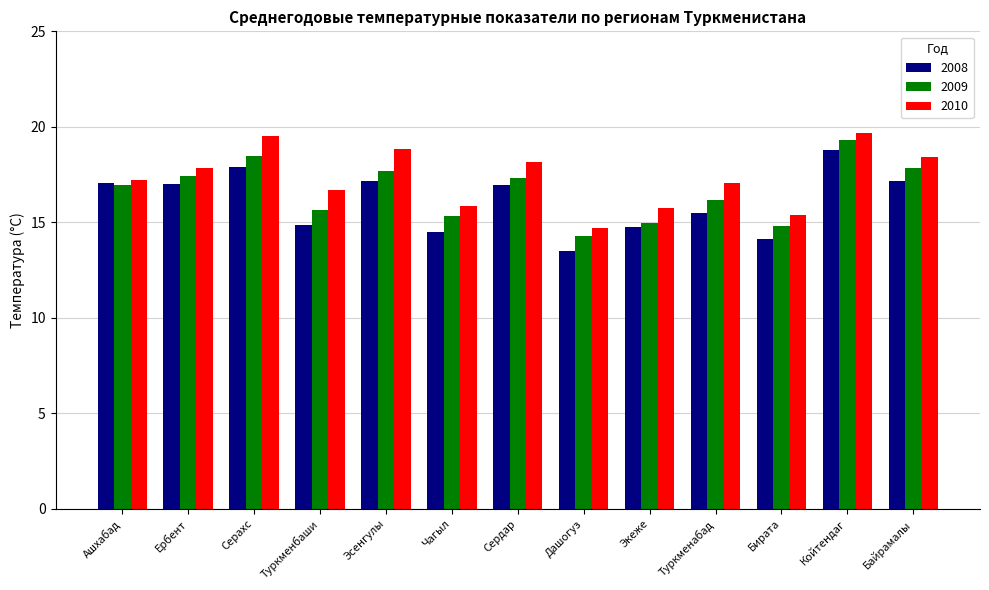

Rank the series at Туркменбаши from highest to lowest value.

2010, 2009, 2008